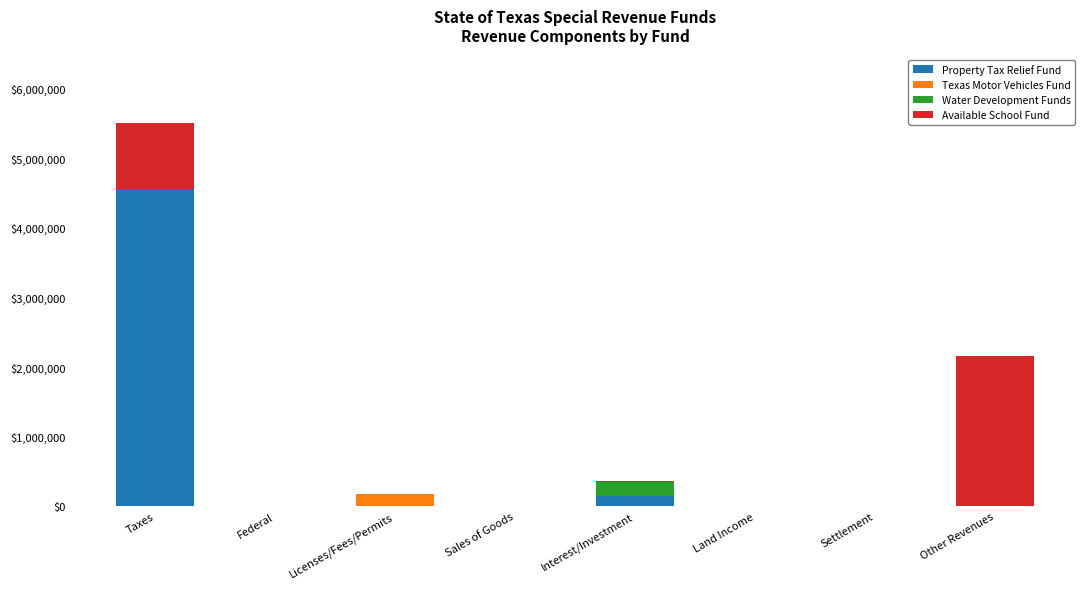

True or false: Property Tax Relief Fund has a value of 2052071 at Other Revenues.

False